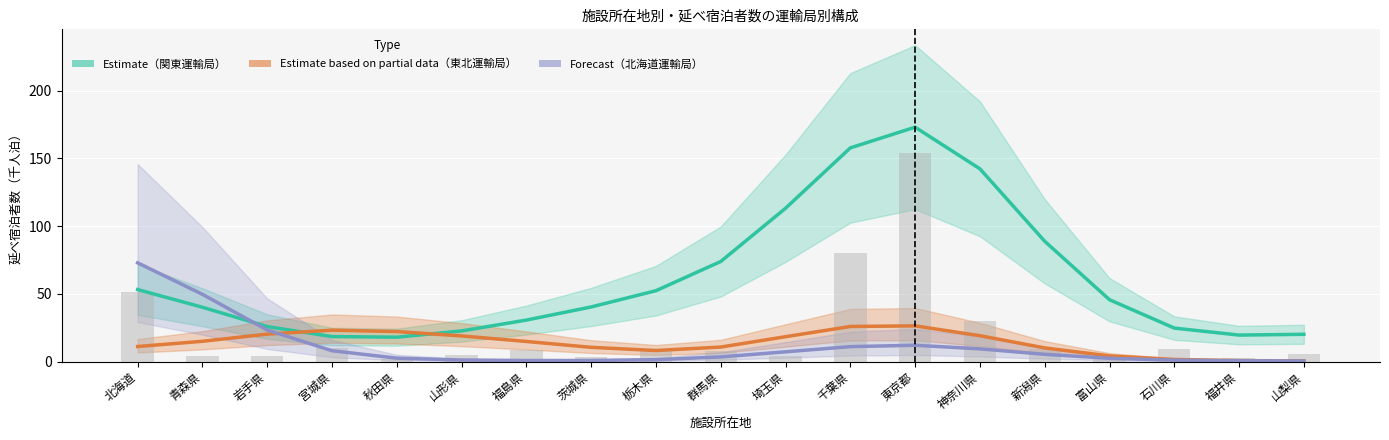

What is the highest value of the Forecast (北海道運輸局) series?

72.8